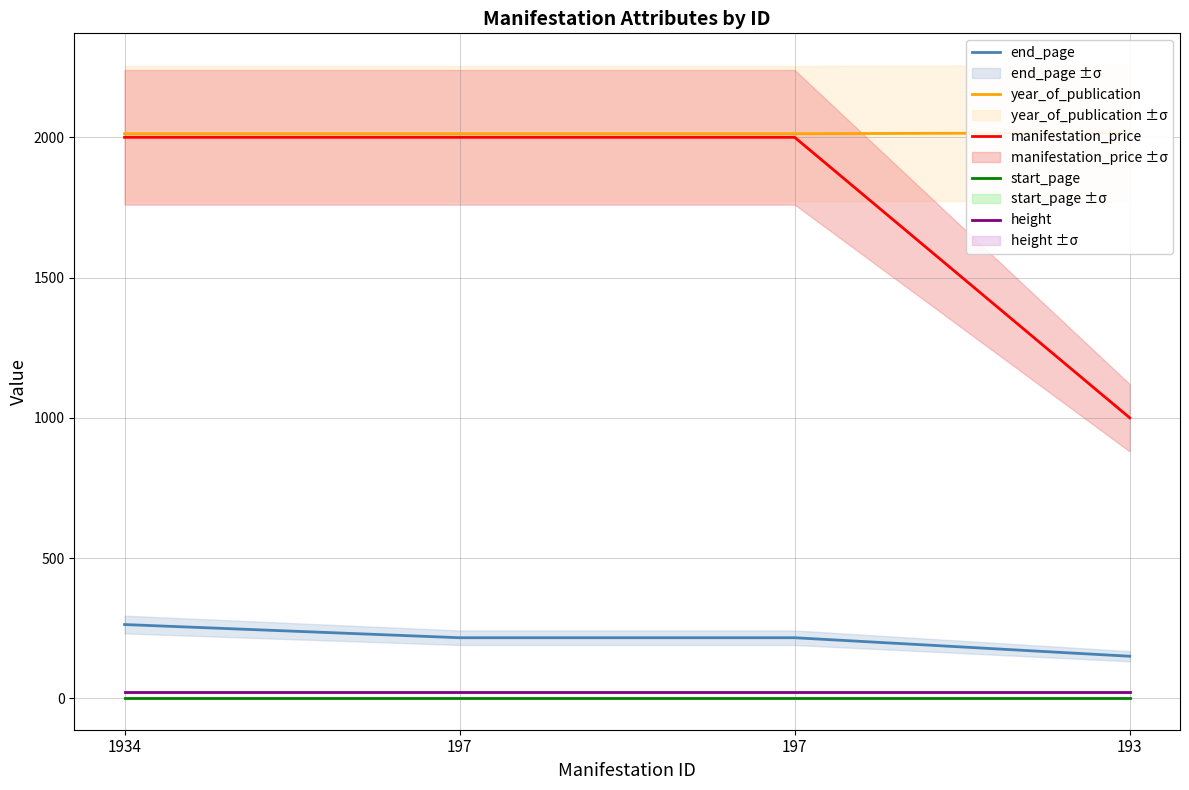

Reading left to right, what are all the values shown in this chart?

end_page: 263	216	216	150
year_of_publication: 2013	2013	2013	2016
manifestation_price: 2000	2000	2000	1000
start_page: 1	1	1	1
height: 21	21	21	21